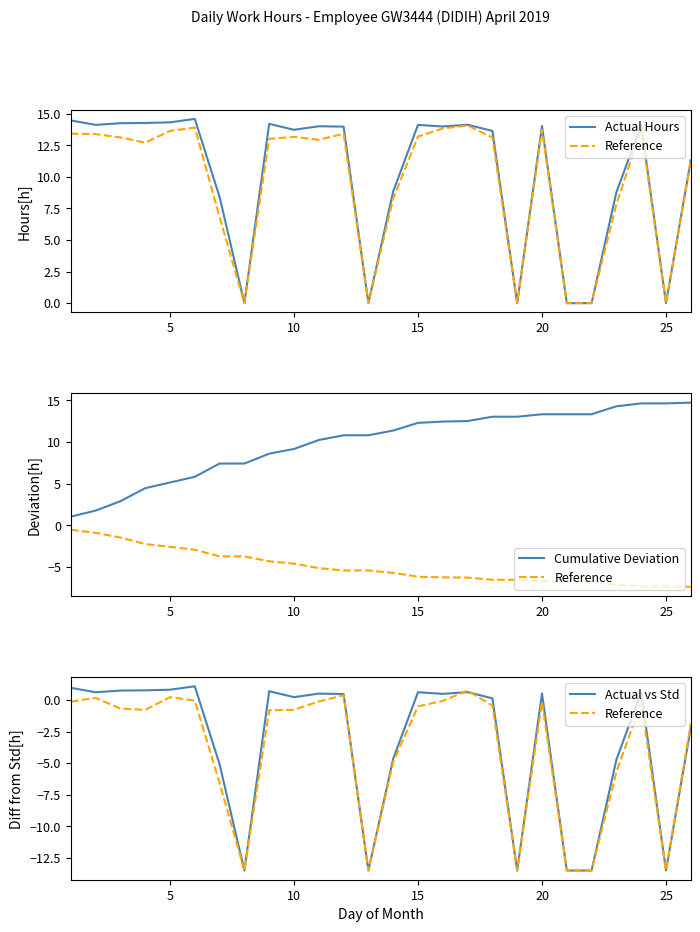

Which label corresponds to the largest value in the chart?

25